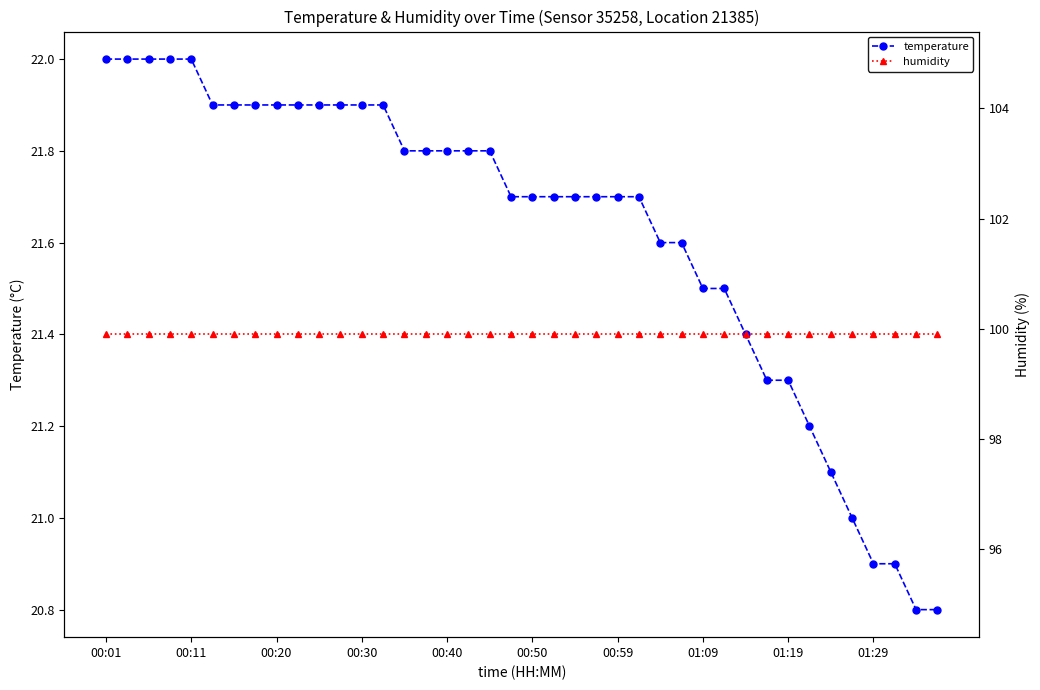

True or false: temperature has a value of 21.7 at 19.

True